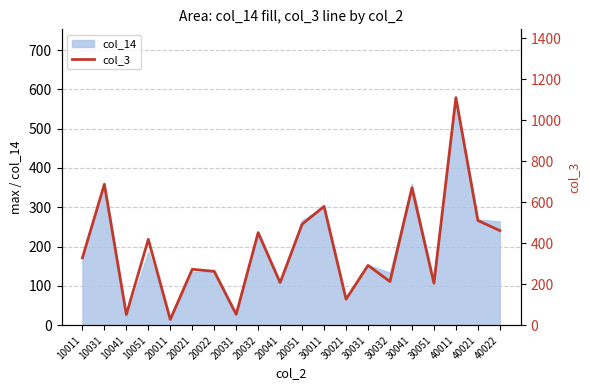

Reading left to right, transcribe all the data shown in this chart.

10011=329	10031=688	10041=52	10051=419	20011=28	20021=273	20022=263	20031=53	20032=452	20041=208	20051=493	30011=580	30021=127	30031=292	30032=213	30041=671	30051=205	40011=1111	40021=511	40022=462